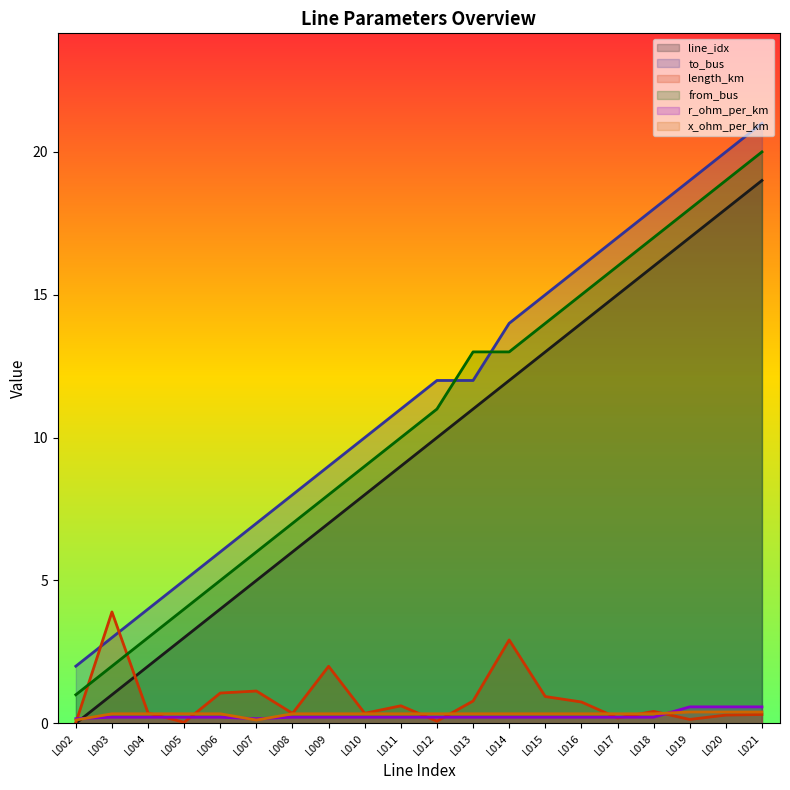

Does the chart display data point markers on the line(s)?

No